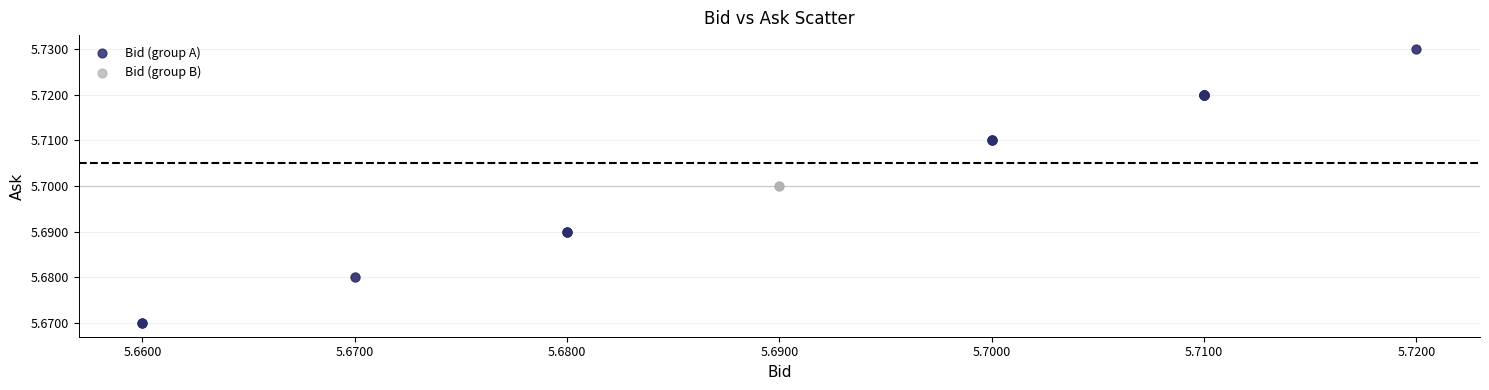

Which series has the largest Y range (max minus min)?

Bid (group A)